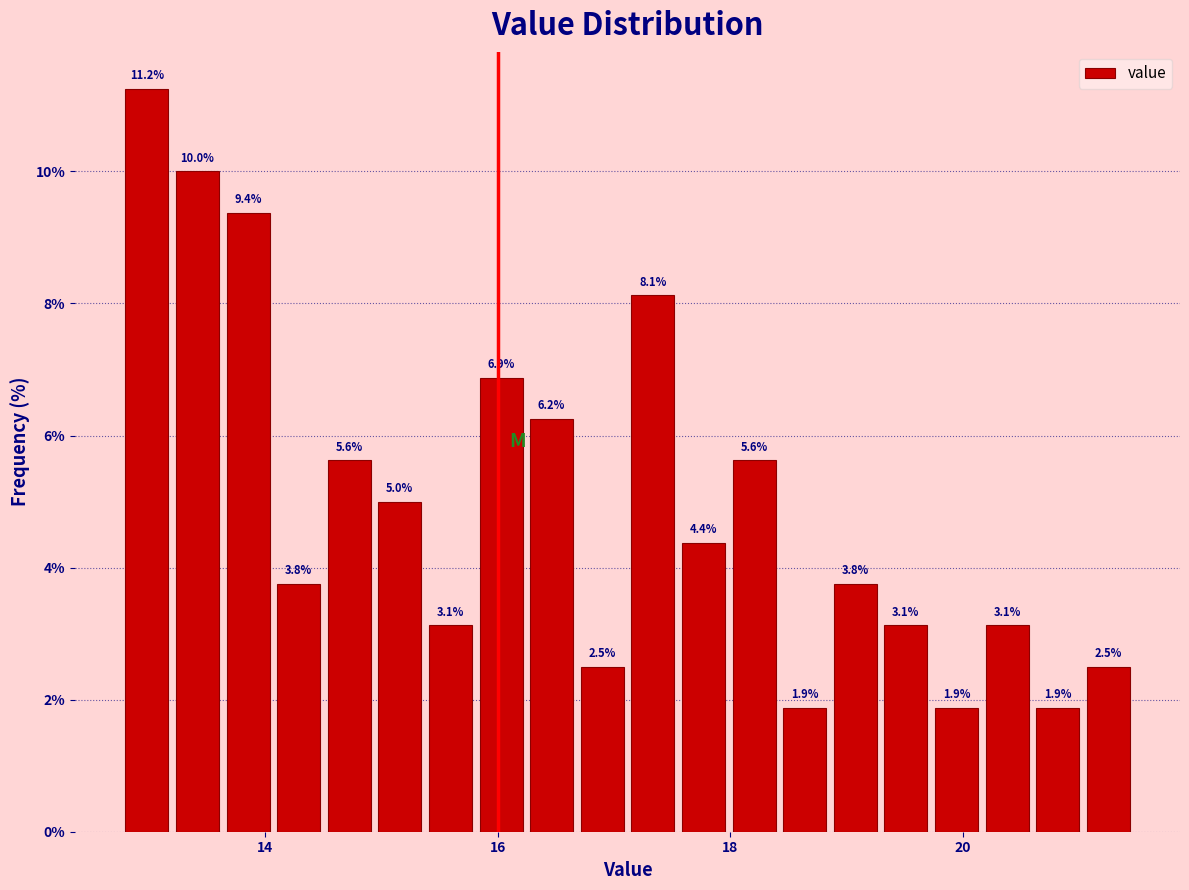

Around what value on the x-axis is the tallest bar? Give the approximate position of its centre, as read against the axis.

13.0